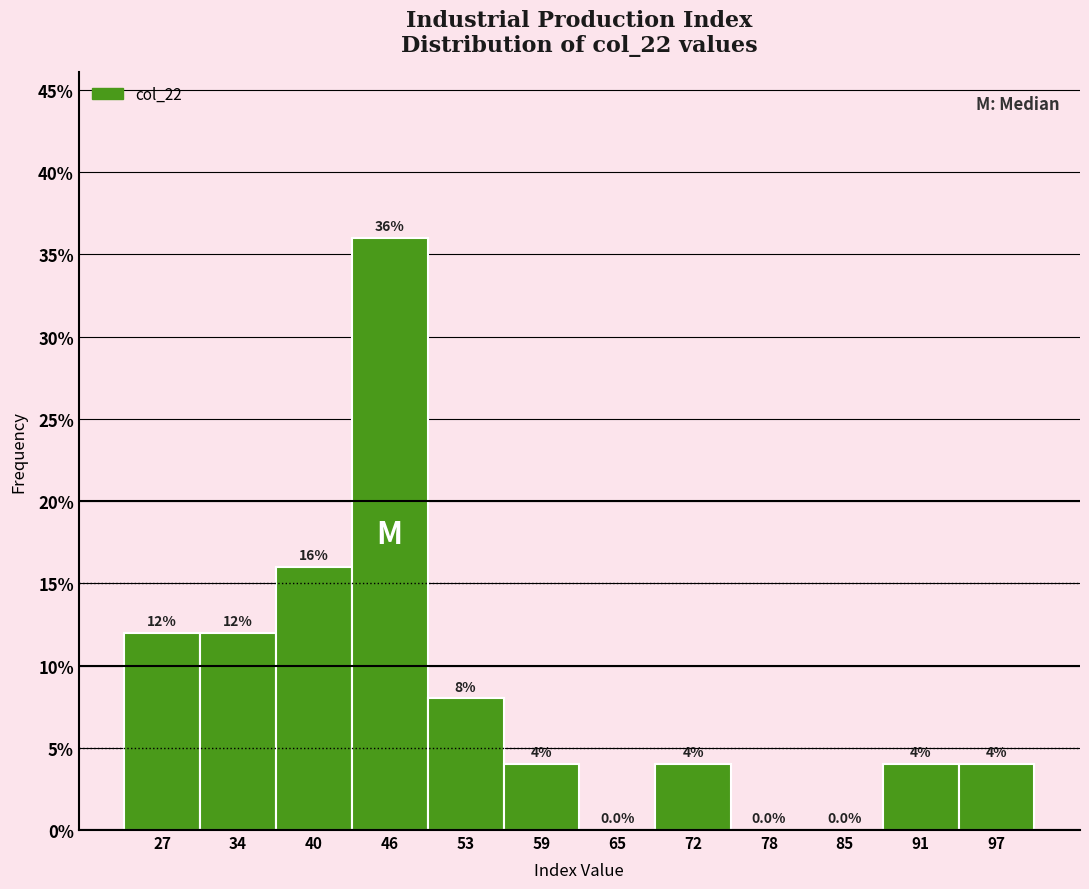

Reading left to right, transcribe this chart: for each bar, give the range it covers on the x-axis and its height. The bar edges are not printed on the chart, so give them approximately, as read against the axis.

24 to 30: 12.0
30 to 37: 12.0
37 to 43: 16.0
43 to 50: 36.0
50 to 56: 8.0
56 to 62: 4.0
62 to 69: 0.0
69 to 75: 4.0
75 to 81: 0.0
81 to 88: 0.0
88 to 94: 4.0
94 to 100: 4.0